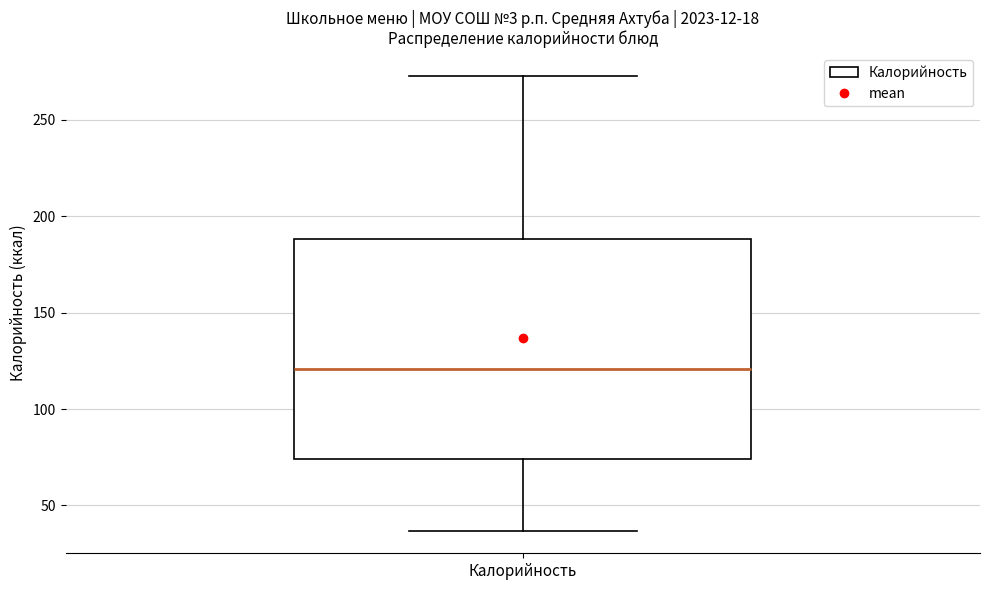

Transcribe this box plot: give where the median line is, the range the box spans, and where the two whiskers end, as read against the y-axis. The values are not printed on the chart, so give them approximately, as read against the axis.

median 120, box 75 to 190, whiskers 35 to 275